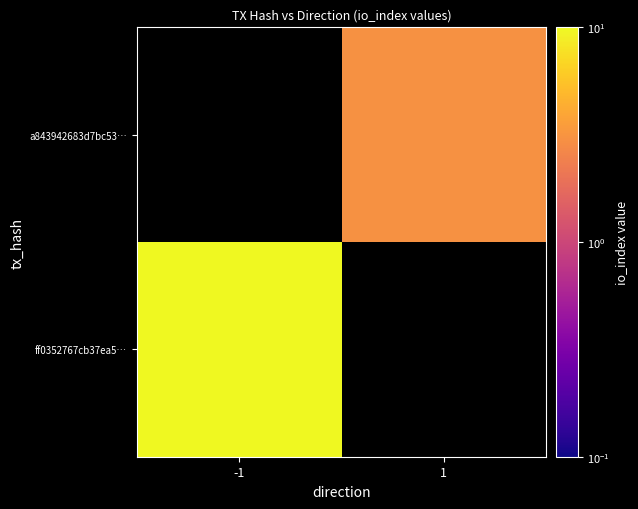

Is it true that a843942683d7bc53… equals 3.0 at 1?

True